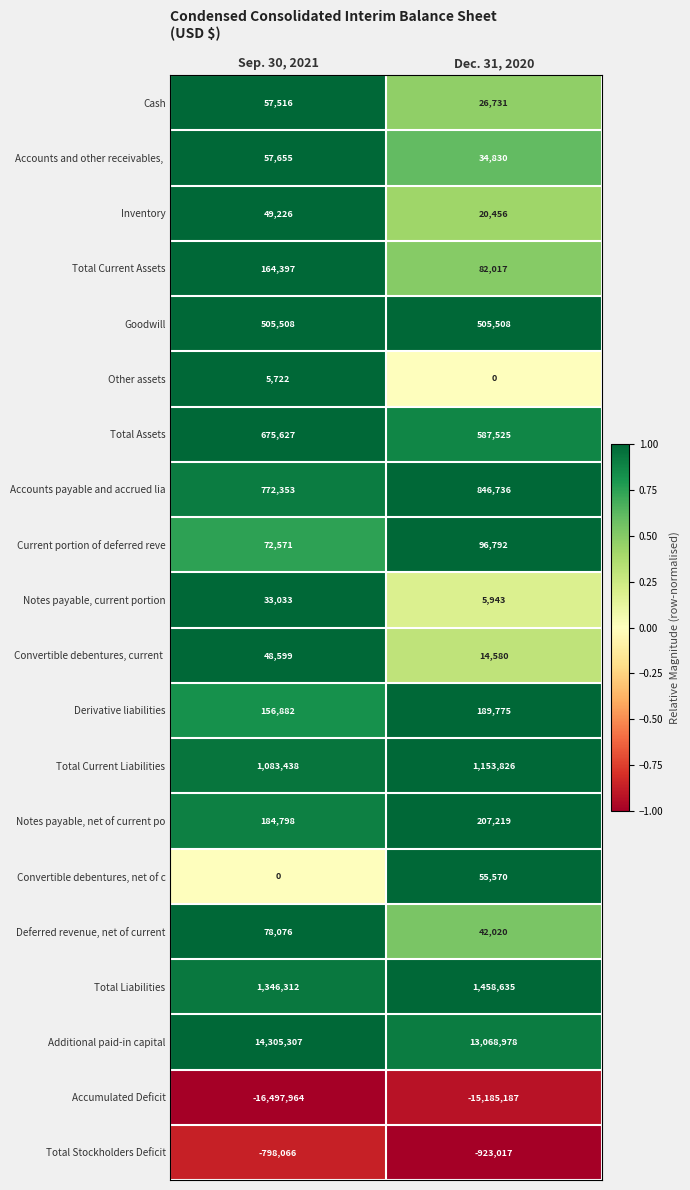

The Additional paid-in capital series shows 14305307 at Sep. 30, 2021. True or false?

True